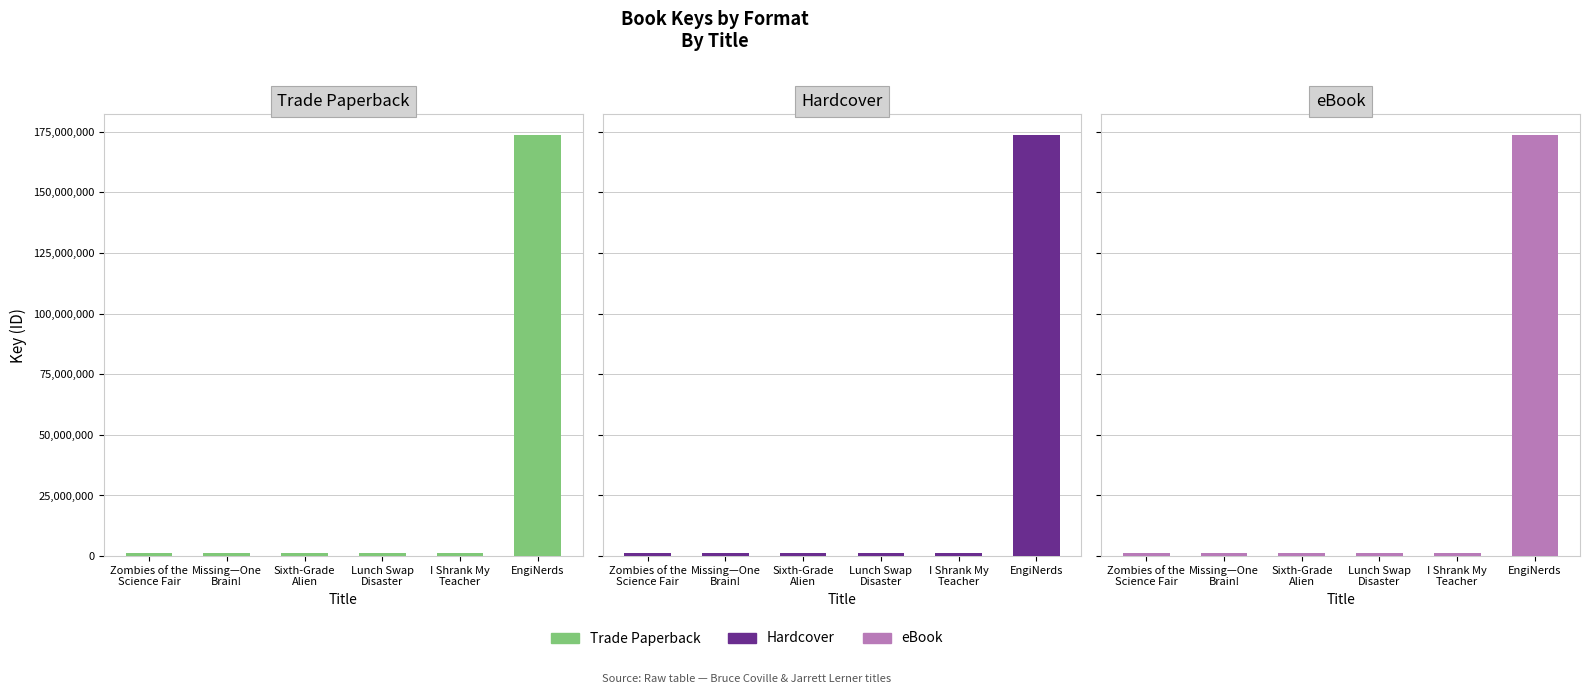

How many values in the eBook series exceed 1307078?

2